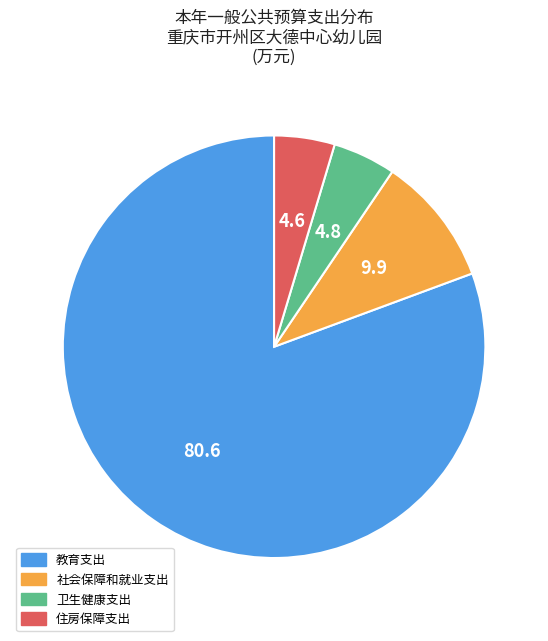

Between 社会保障和就业支出 and 住房保障支出, which is larger?

社会保障和就业支出